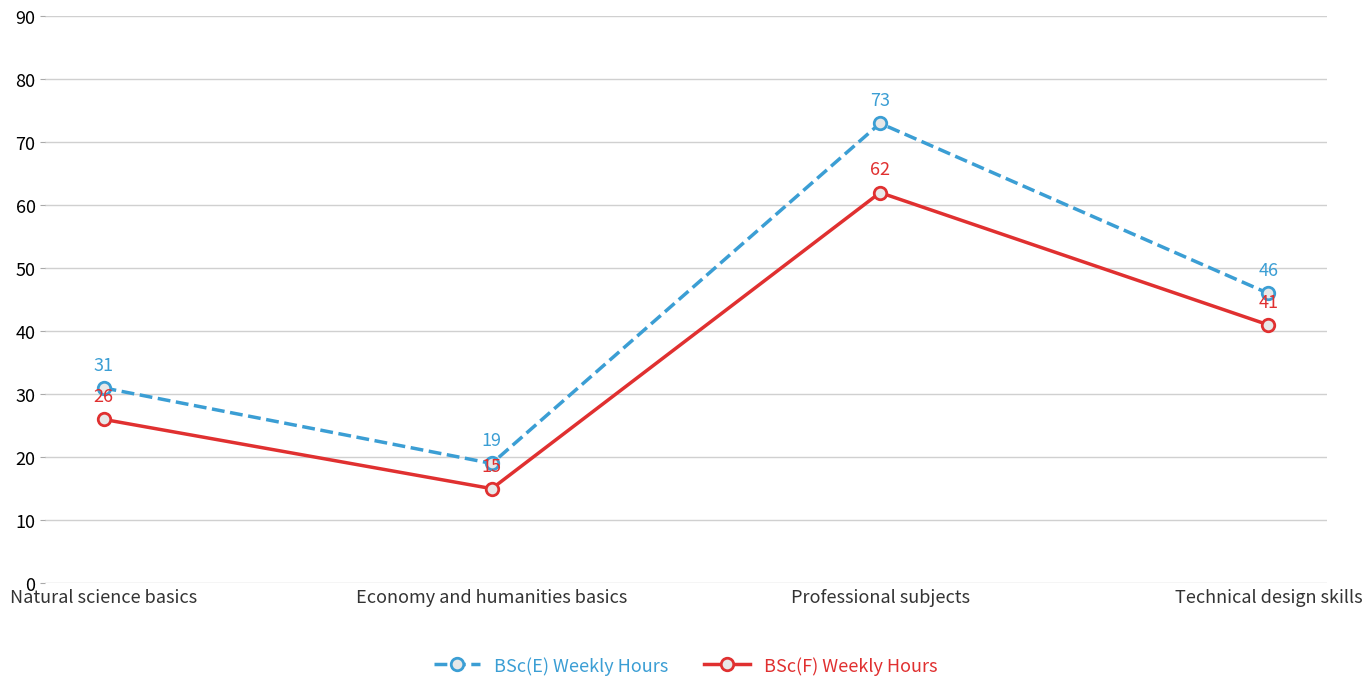

True or false: BSc(F) Weekly Hours and BSc(E) Weekly Hours intersect in this chart.

False